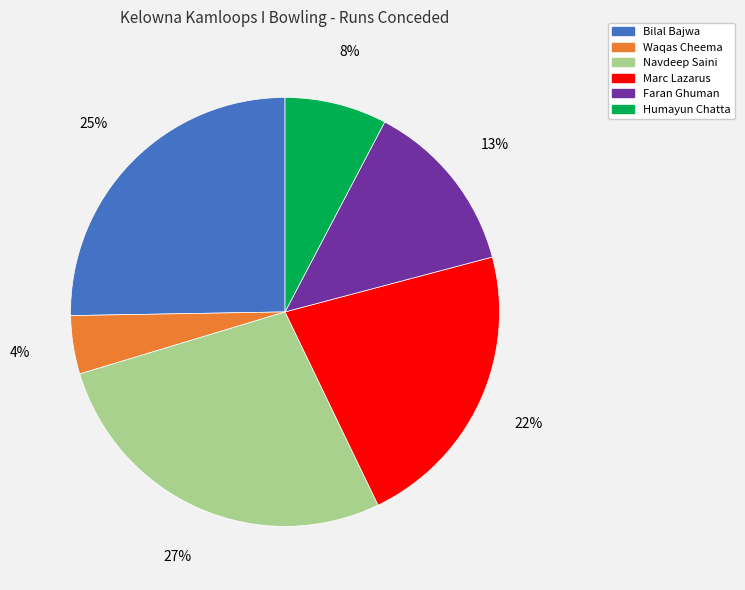

To the nearest percent, what percentage of the pie is Navdeep Saini?

27%